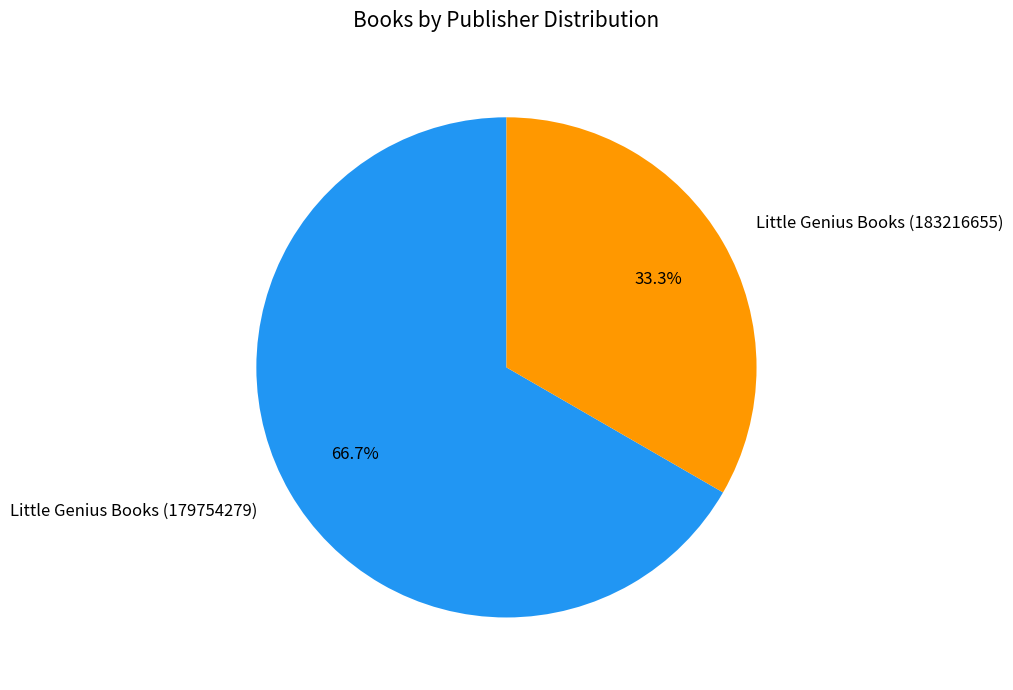

What percentage is the Little Genius Books (183216655) slice, to the nearest percent?

33%